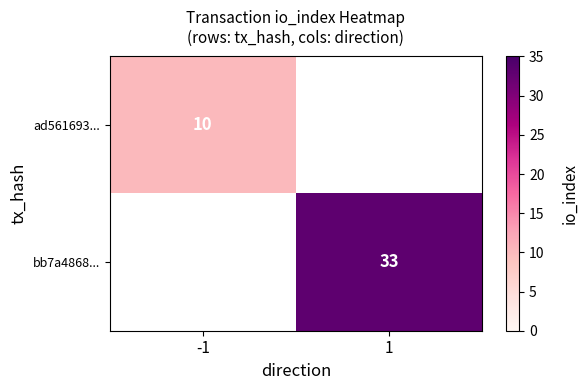

The bb7a4868... series shows 33 at 1. True or false?

True